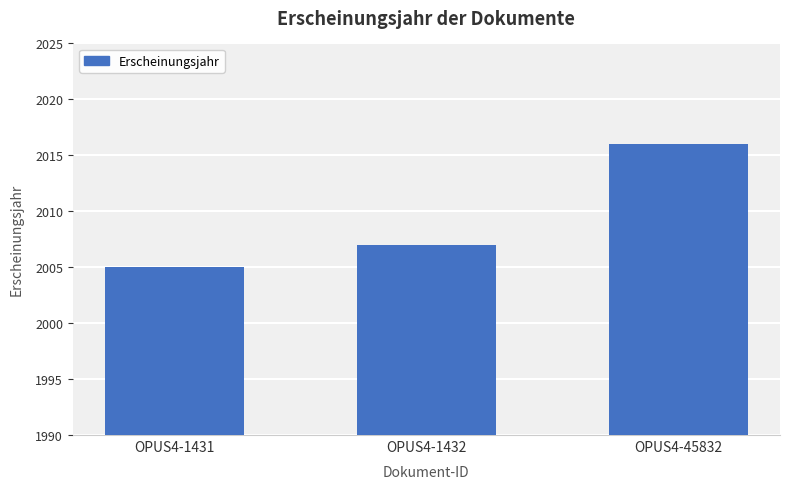

Rank the categories by value from lowest to highest.

OPUS4-1431, OPUS4-1432, OPUS4-45832